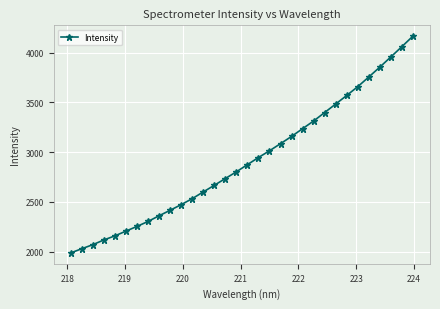

What is the smallest value displayed?

1986.6